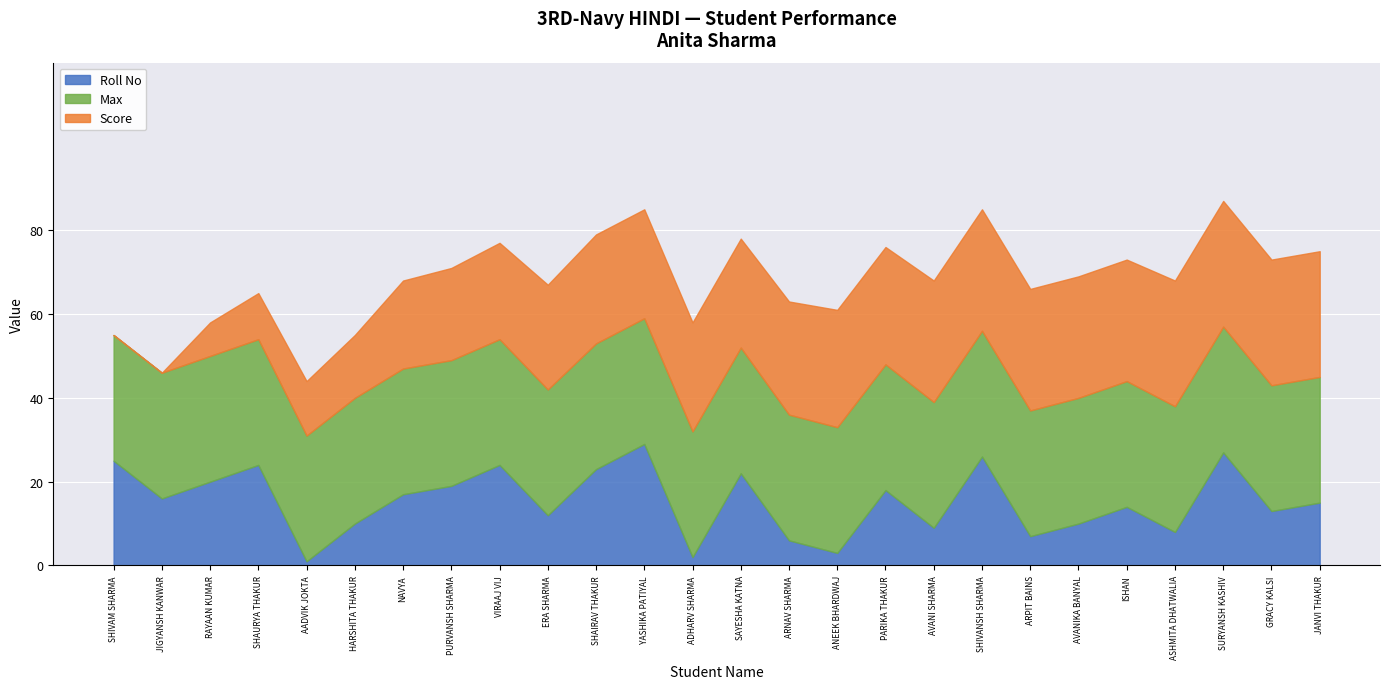

Rank the series by their maximum value, from highest to lowest.

Max, Score, Roll No